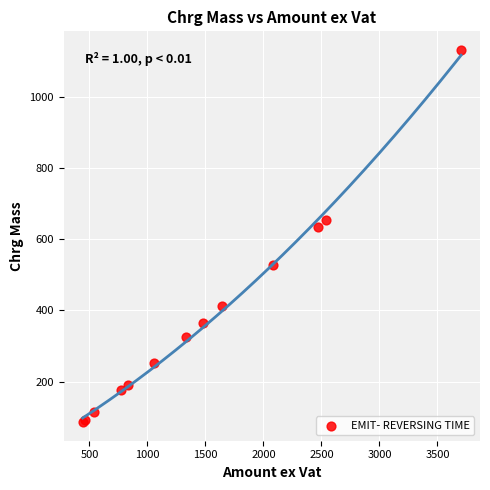

What Y value in the scatter plot is closest to 608?

634